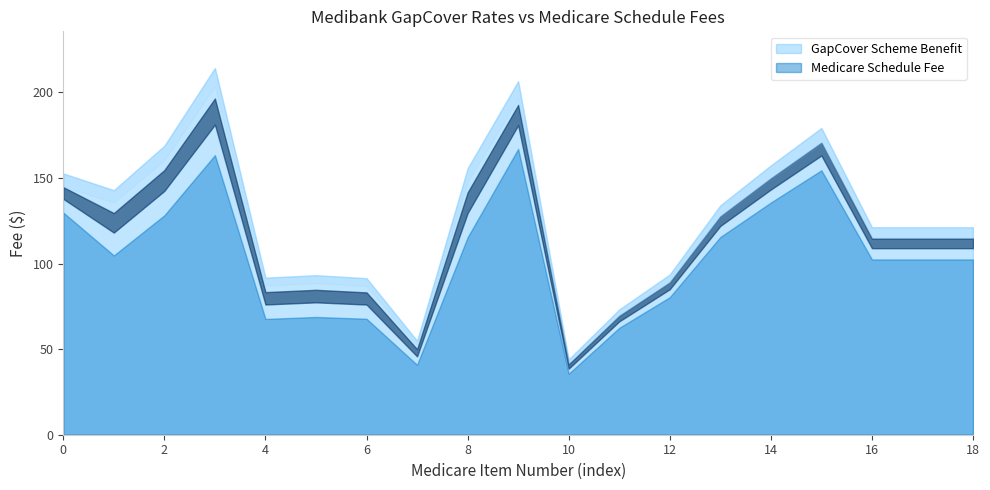

True or false: Medicare Schedule Fee and GapCover Scheme Benefit intersect in this chart.

False